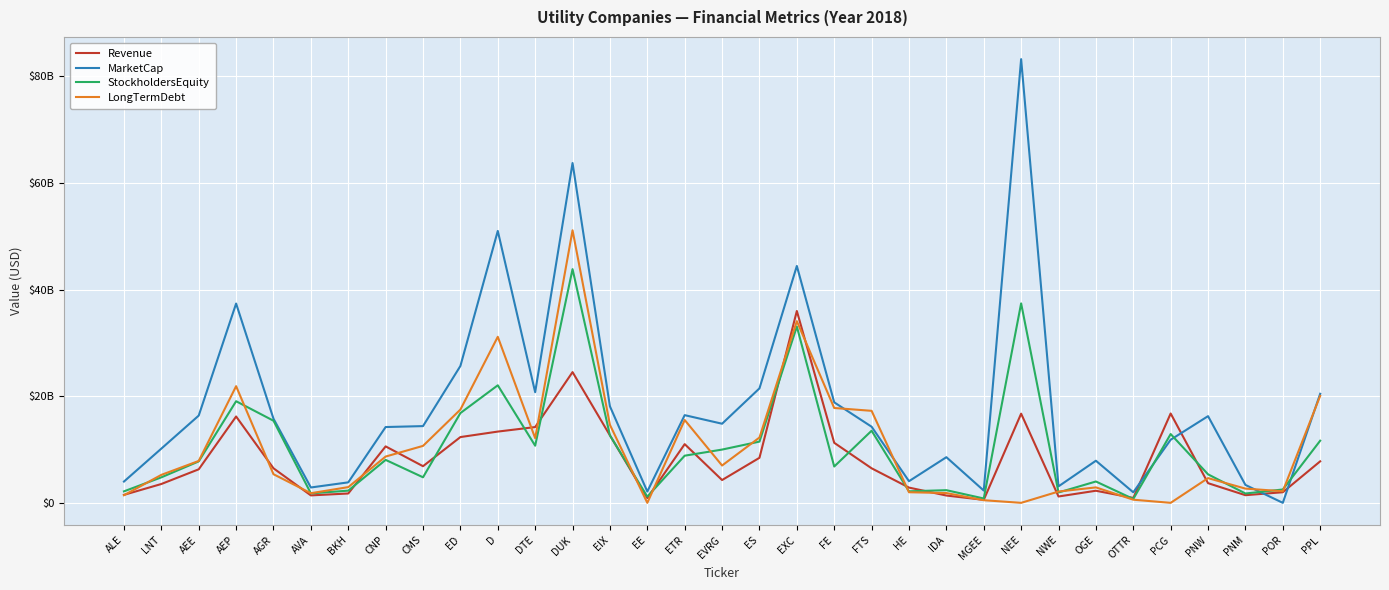

At which category is the sum across all series the highest?

DUK